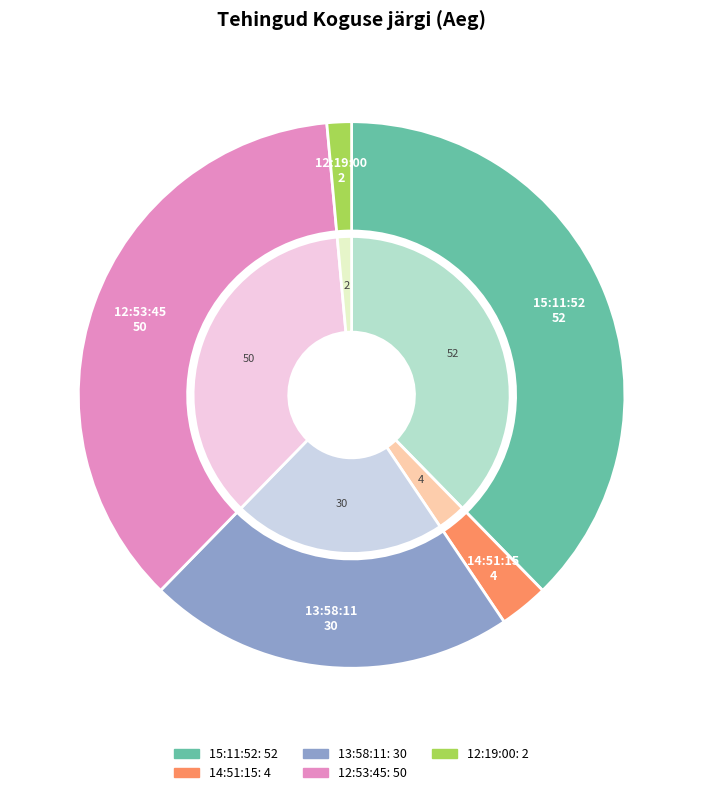

True or false: 12:53:45 accounts for 36% of the total.

True